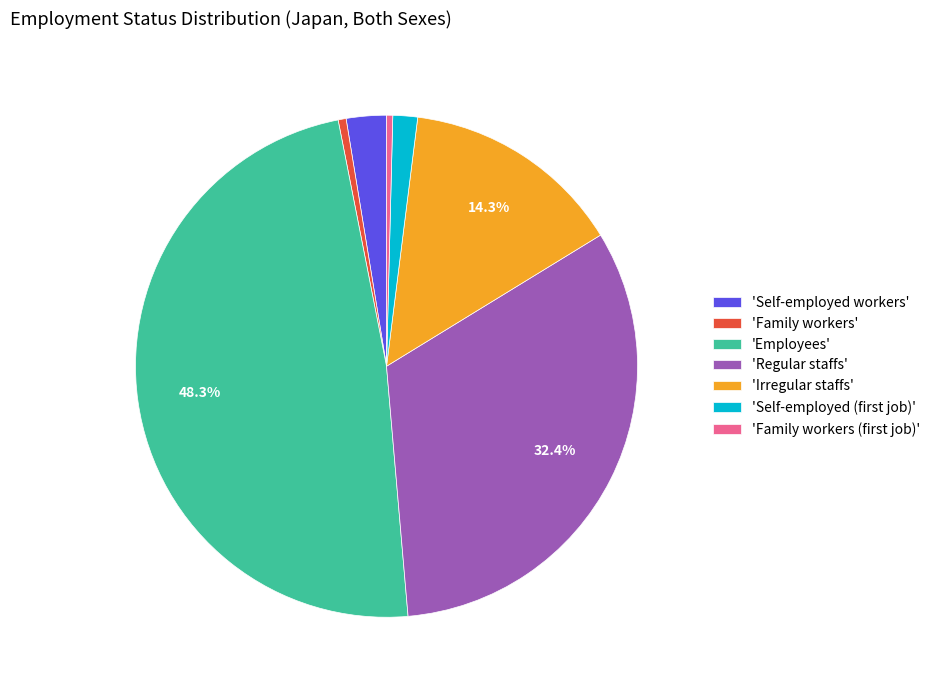

Which slice is the largest?

'Employees'